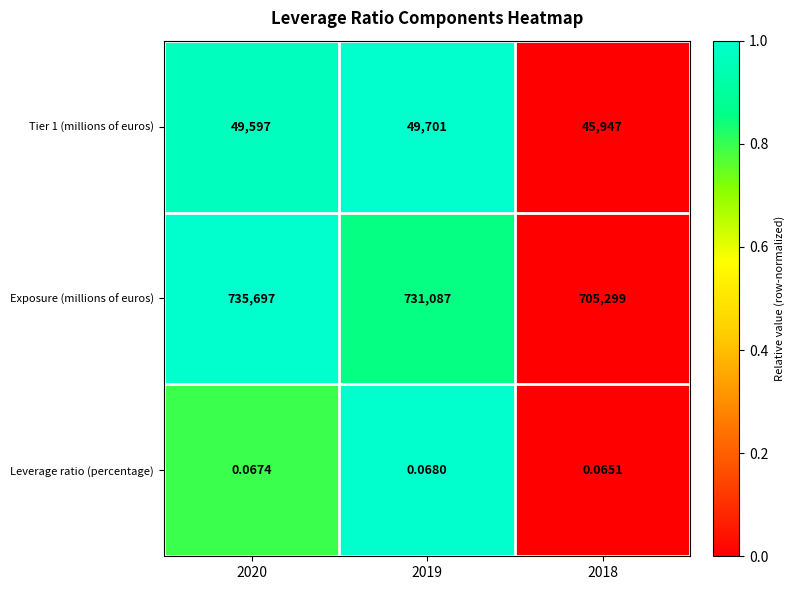

Between 2020 and 2019, which series saw the biggest shift?

Exposure (millions of euros)